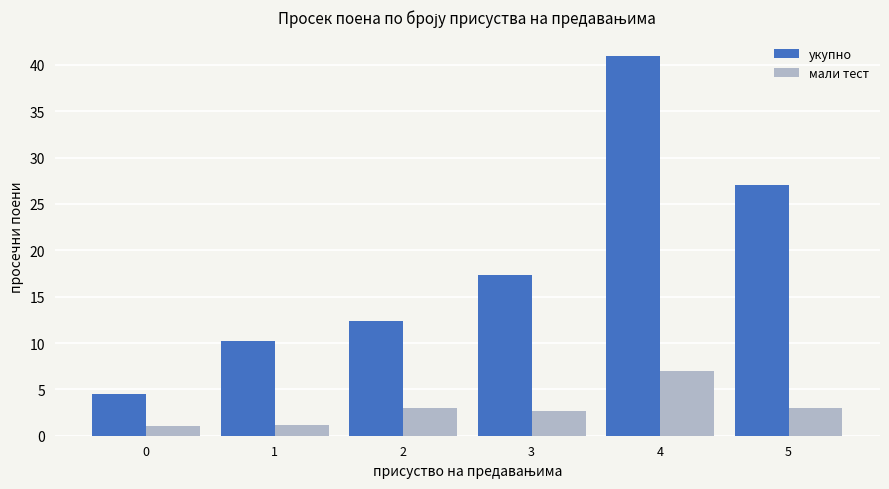

Are the bars grouped side by side (vs. stacked)?

Yes